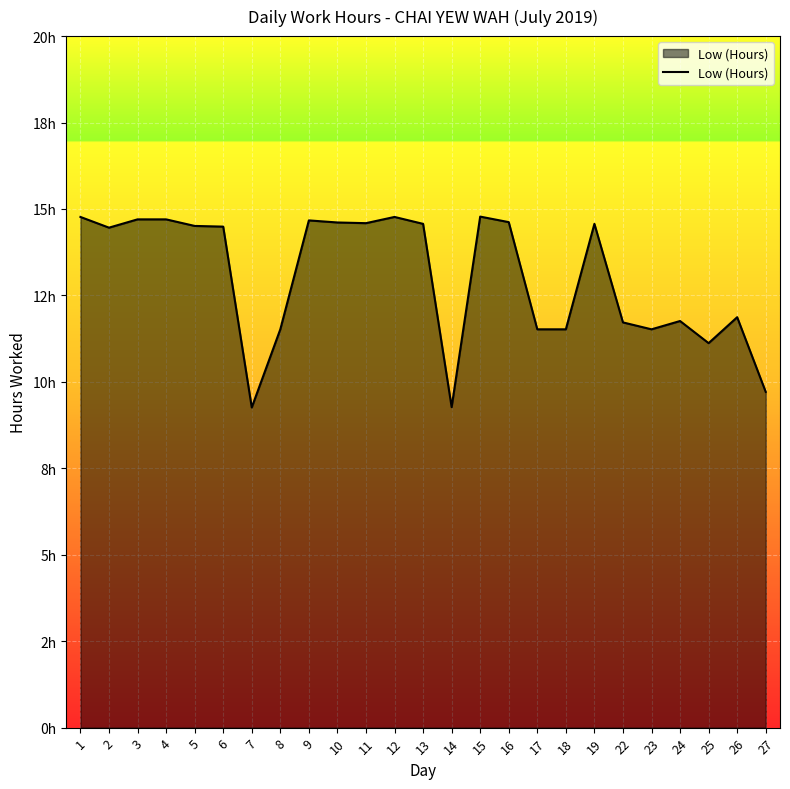

What is the smallest value displayed?

9.3